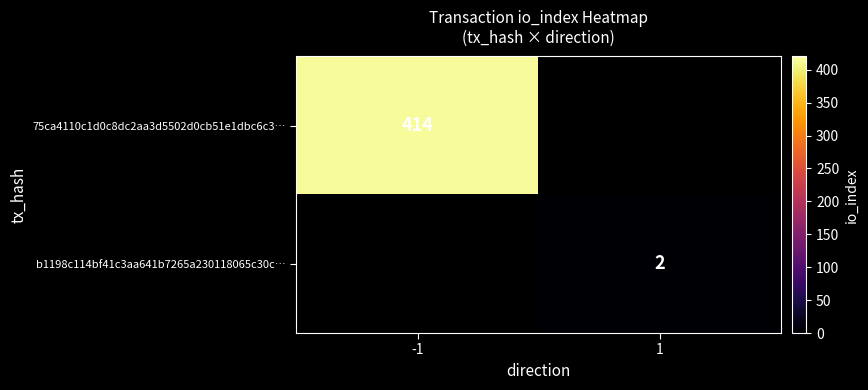

Which category has the highest value in the b1198c114bf41c3aa641b7265a230118065c30c… series?

-1